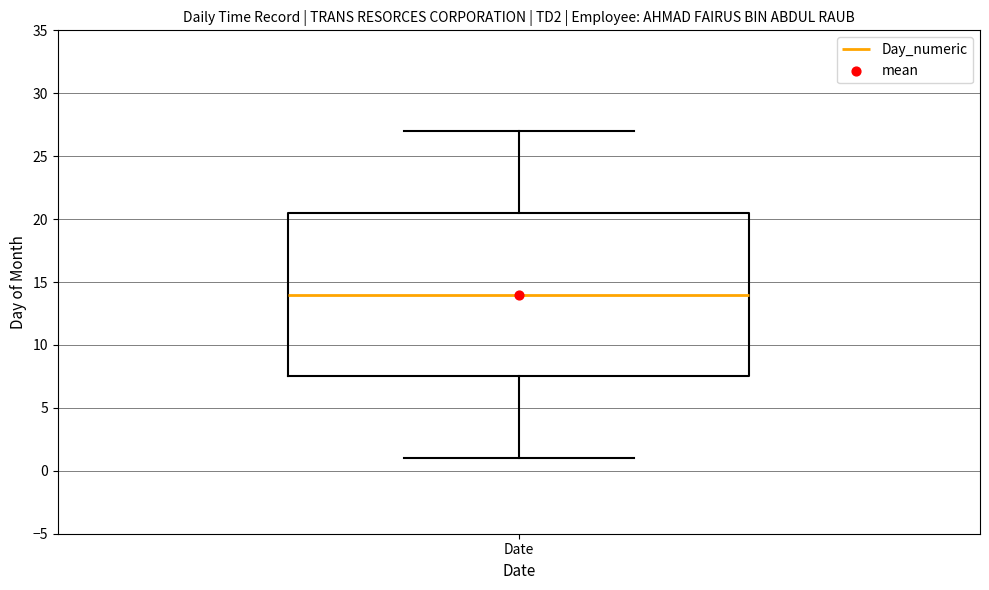

Read this box plot against the y-axis: the position of the median line, the range covered by the box, and the ends of both whiskers. The values are not printed on the chart, so give them approximately, as read against the axis.

median 14.0, box 7.5 to 20.5, whiskers 1.0 to 27.0